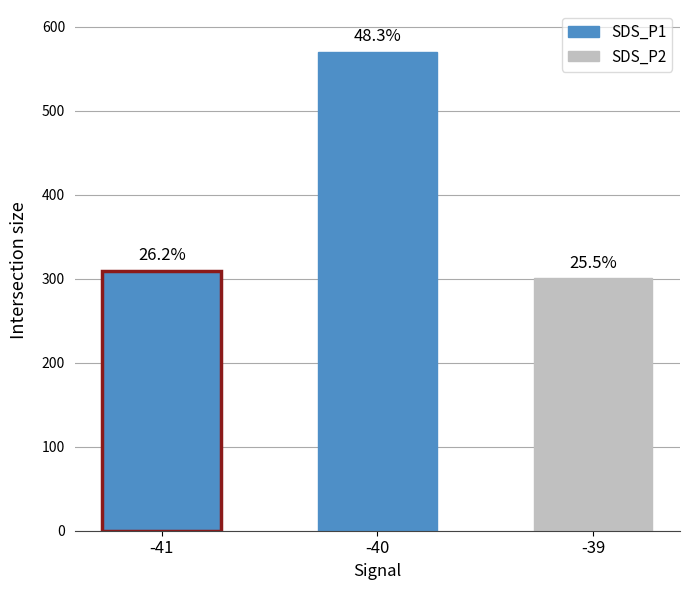

Which category has the highest value across all series?

-40